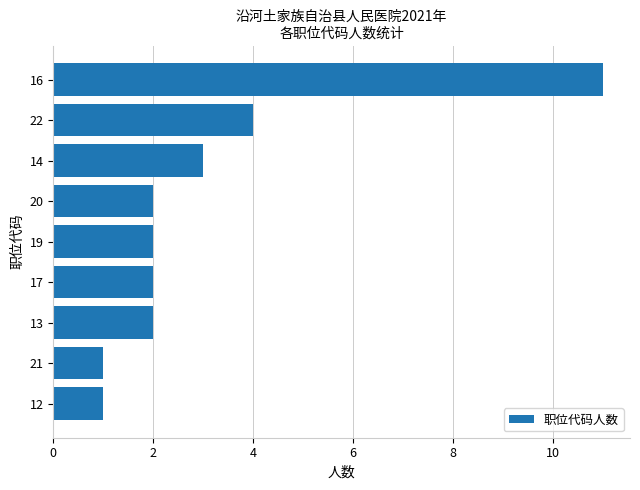

Which label corresponds to the largest value in the chart?

16